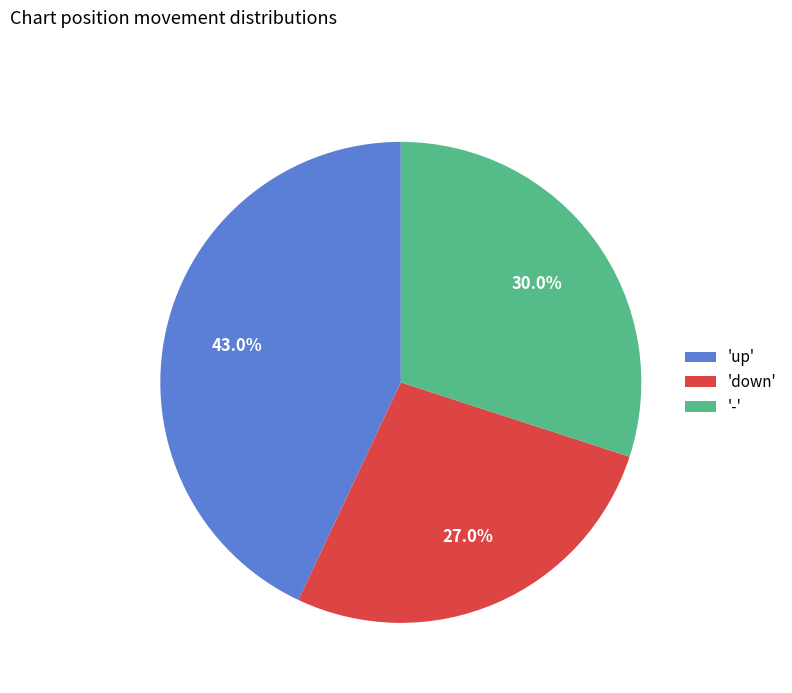

Which slice is the smallest?

'down'